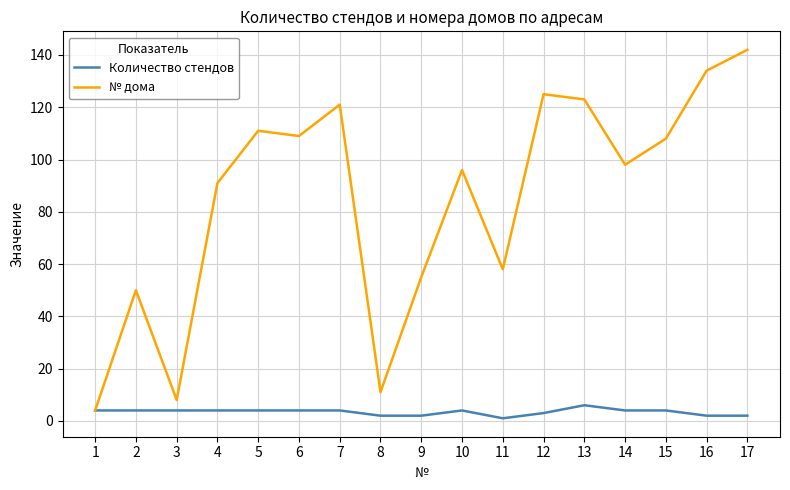

Which category has the highest value across all series?

17